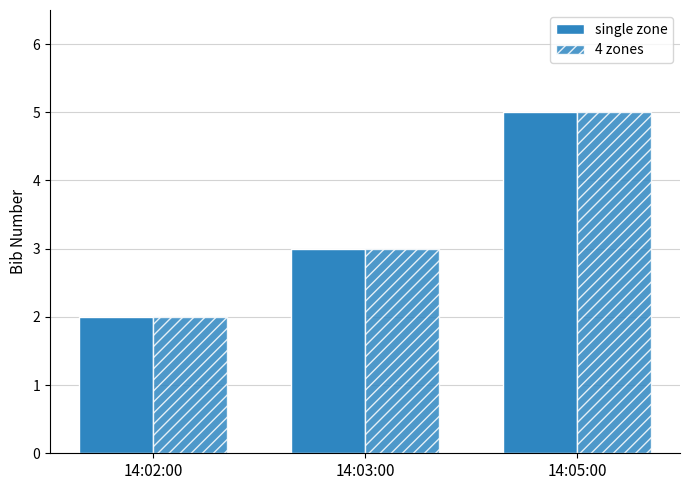

How many bars are there in total?

6